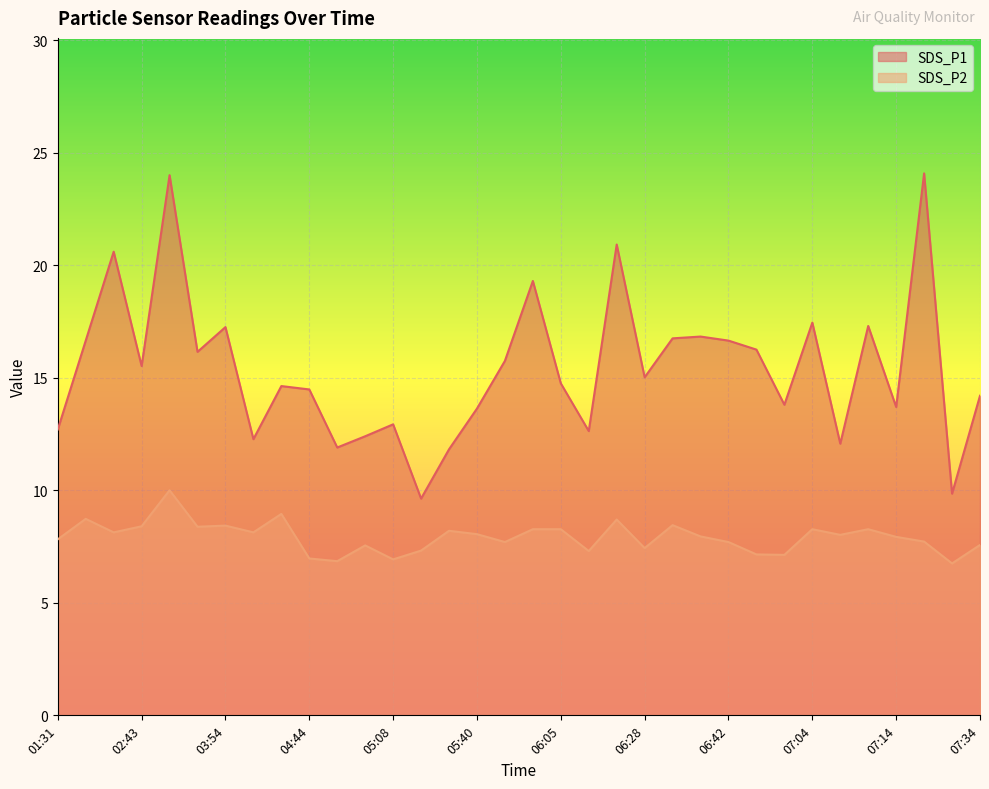

Where is the first local minimum for SDS_P2?

02:36